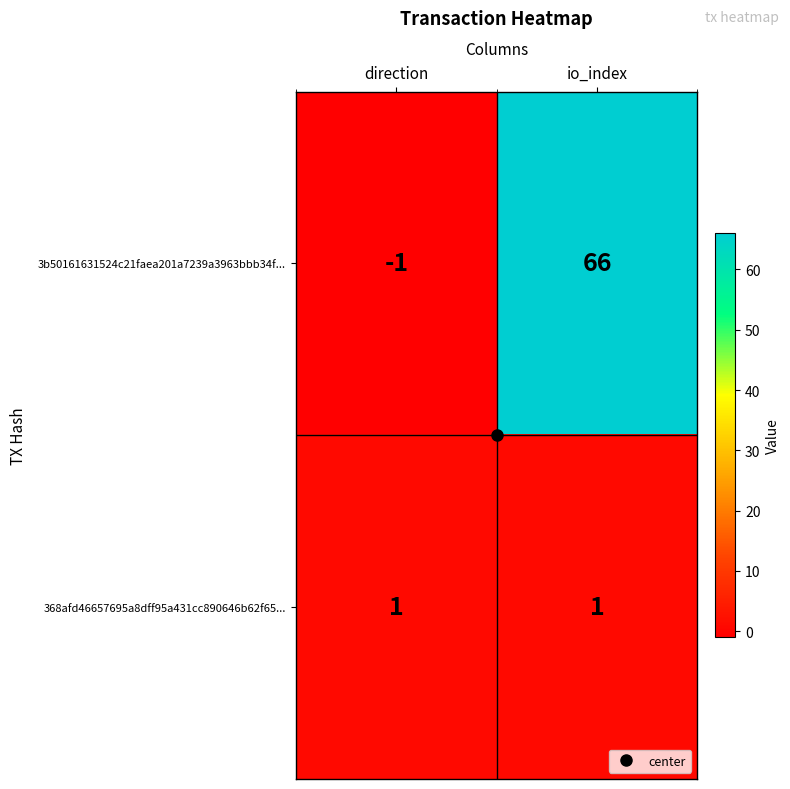

At how many categories does at least one series exceed 11?

1